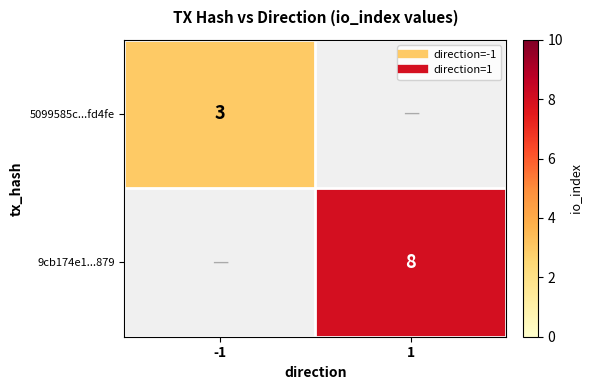

How many categories are shown in the chart?

2